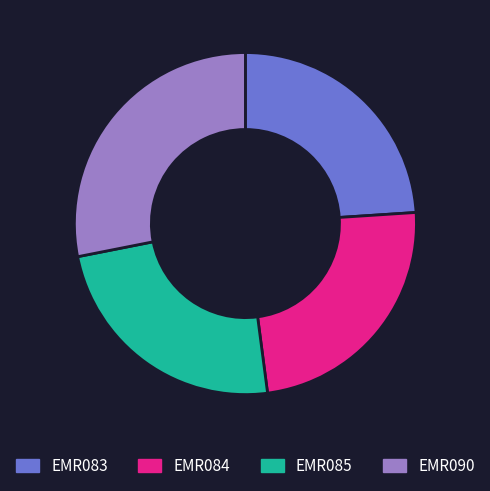

Which slice is the largest?

EMR090